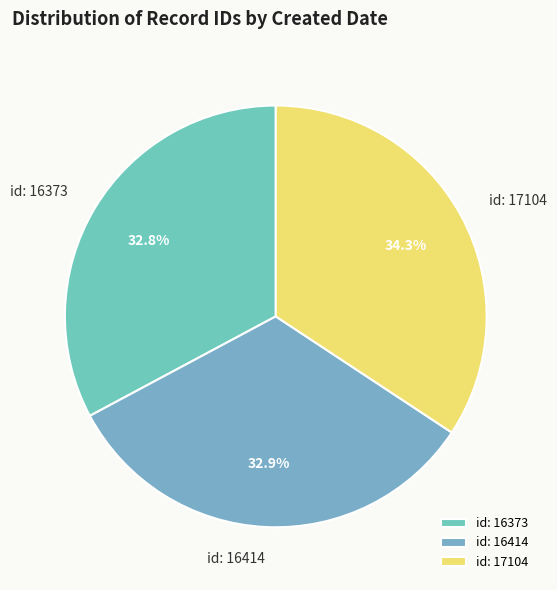

Which has a higher value, id: 17104 or id: 16373?

id: 17104